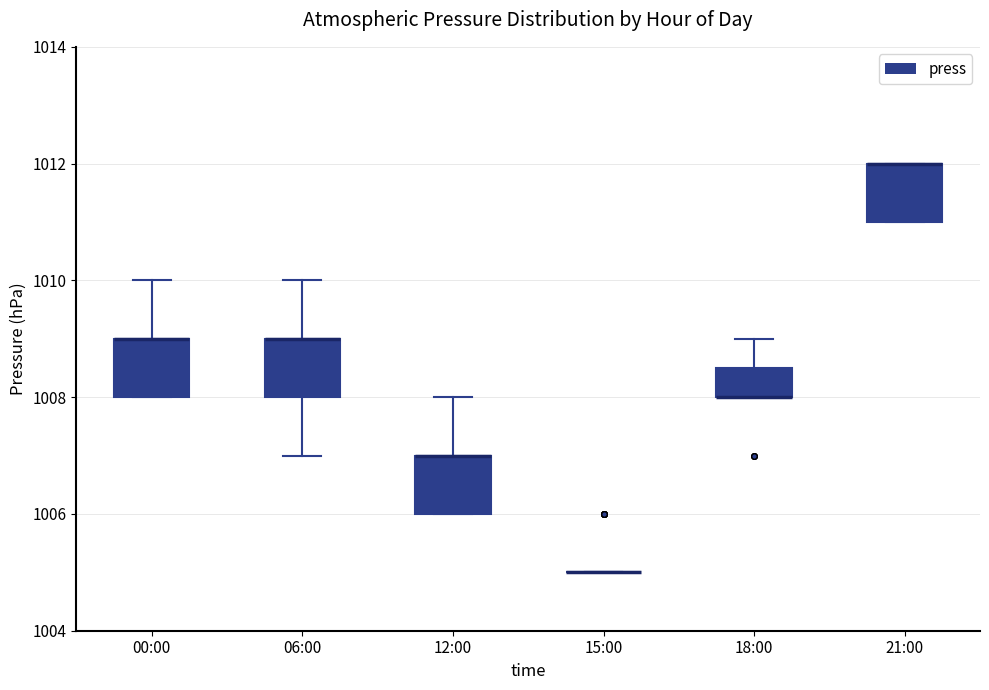

Reading left to right, read every box against the y-axis: the position of its median line, the range the box covers, and the ends of its whiskers. The values are not printed on the chart, so give them approximately, as read against the axis.

00:00: median 1009.0 (drawn on the box's upper edge), box 1008.0 to 1009.0, whiskers 1008.0 to 1010.0
06:00: median 1009.0 (drawn on the box's upper edge), box 1008.0 to 1009.0, whiskers 1007.0 to 1010.0
12:00: median 1007.0 (drawn on the box's upper edge), box 1006.0 to 1007.0, whiskers 1006.0 to 1008.0
15:00: box collapsed to a line at 1005.0, whiskers 1005.0 to 1005.0
18:00: median 1008.0 (drawn on the box's lower edge), box 1008.0 to 1008.6, whiskers 1008.0 to 1009.0
21:00: median 1012.0 (drawn on the box's upper edge), box 1011.0 to 1012.0, whiskers 1011.0 to 1012.0